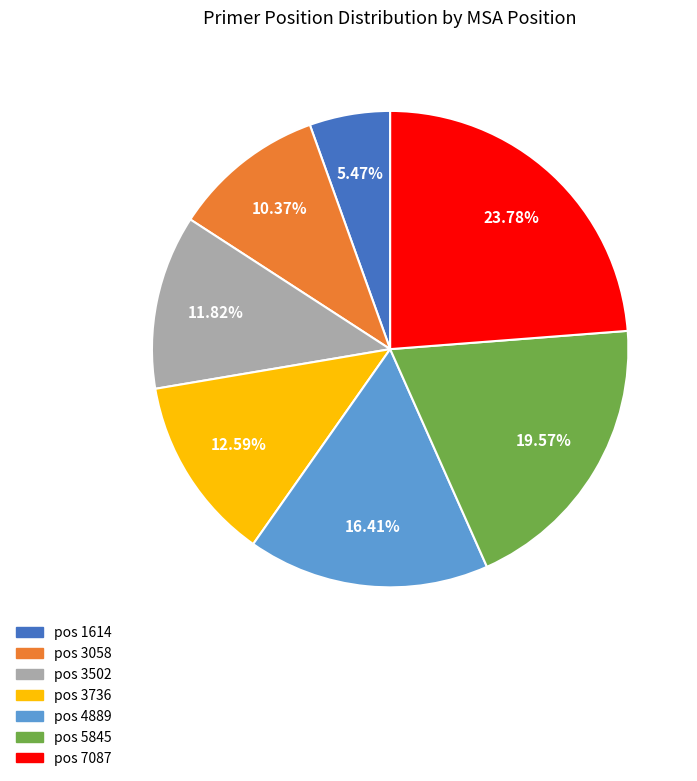

Is there any slice that represents more than half of the pie?

No